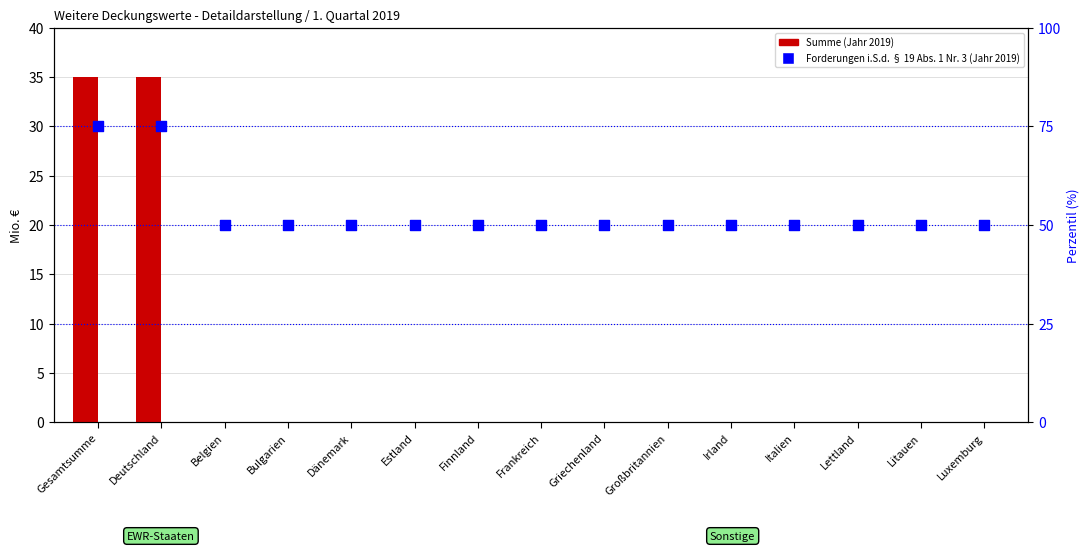

What is the total value across all series at Dänemark?

50